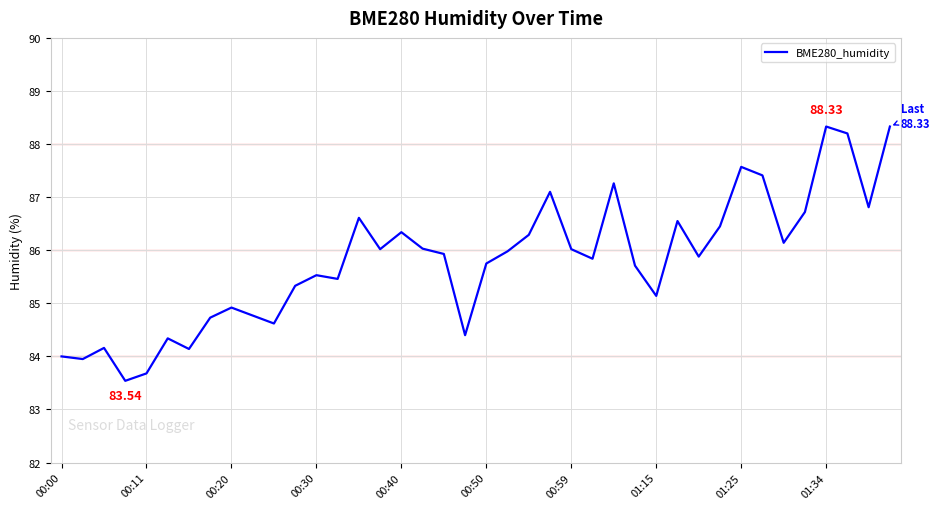

How many lines are shown in the chart?

1